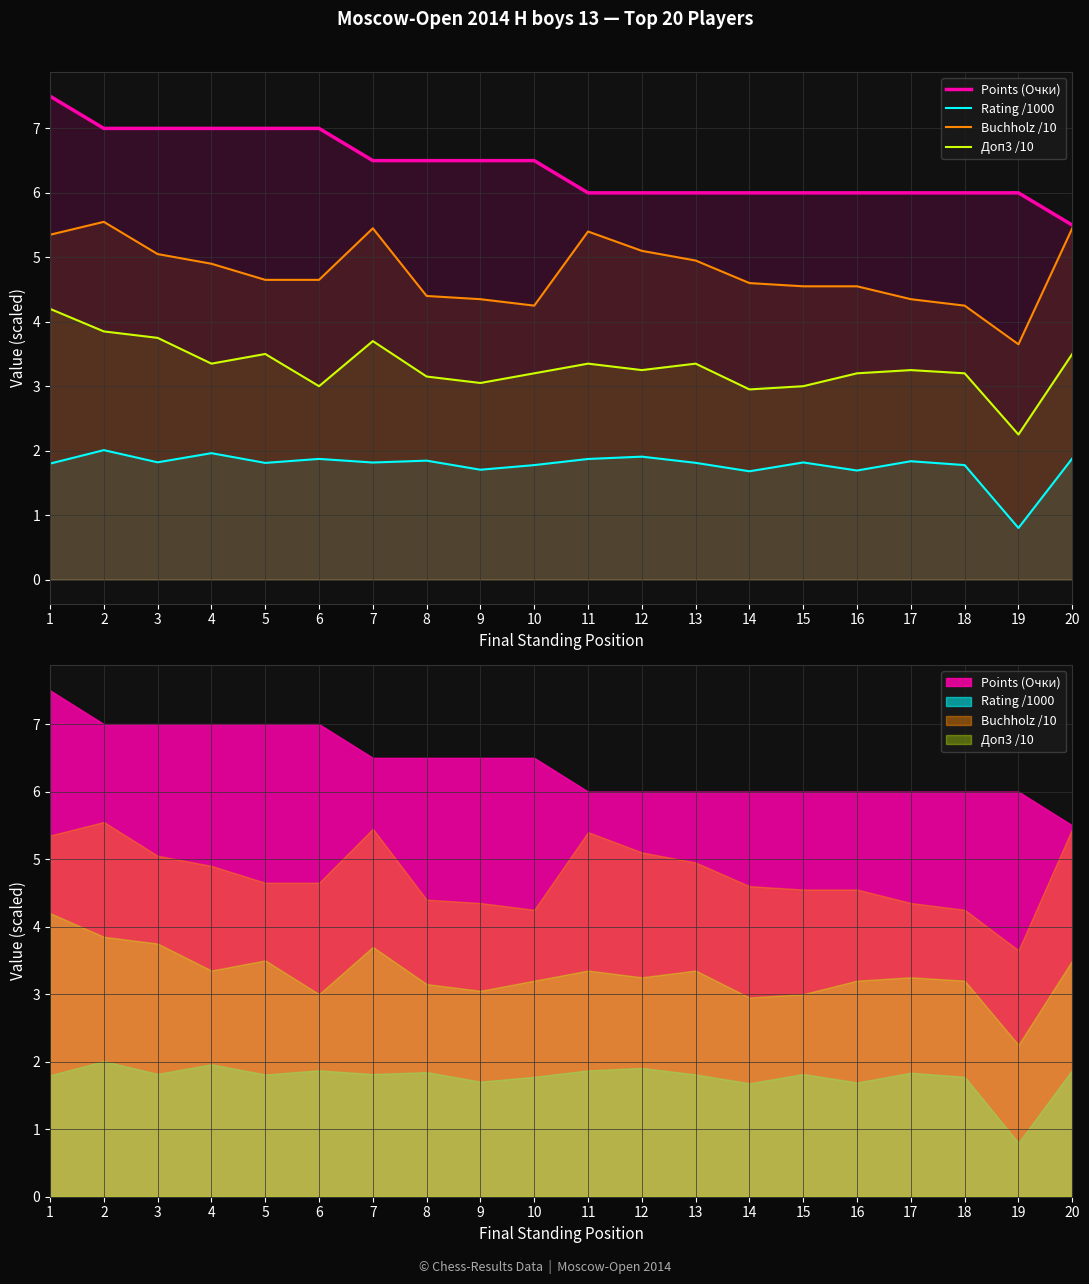

What is the difference between the highest and lowest values at 1?

5.7